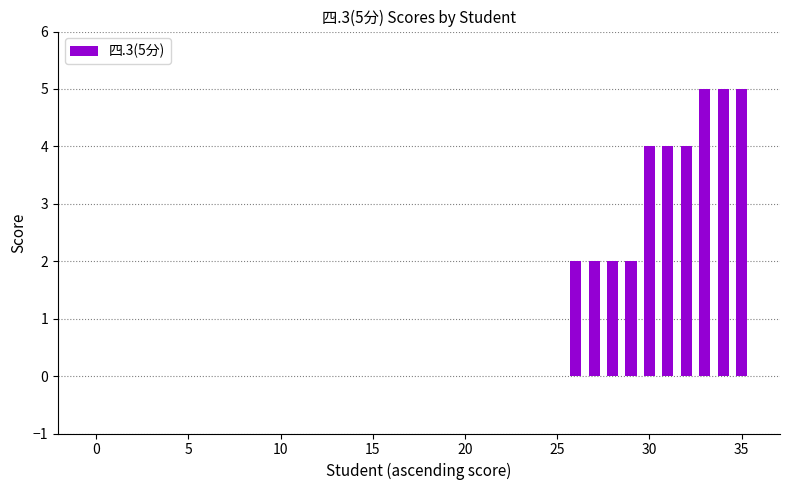

Are the bars horizontal?

No